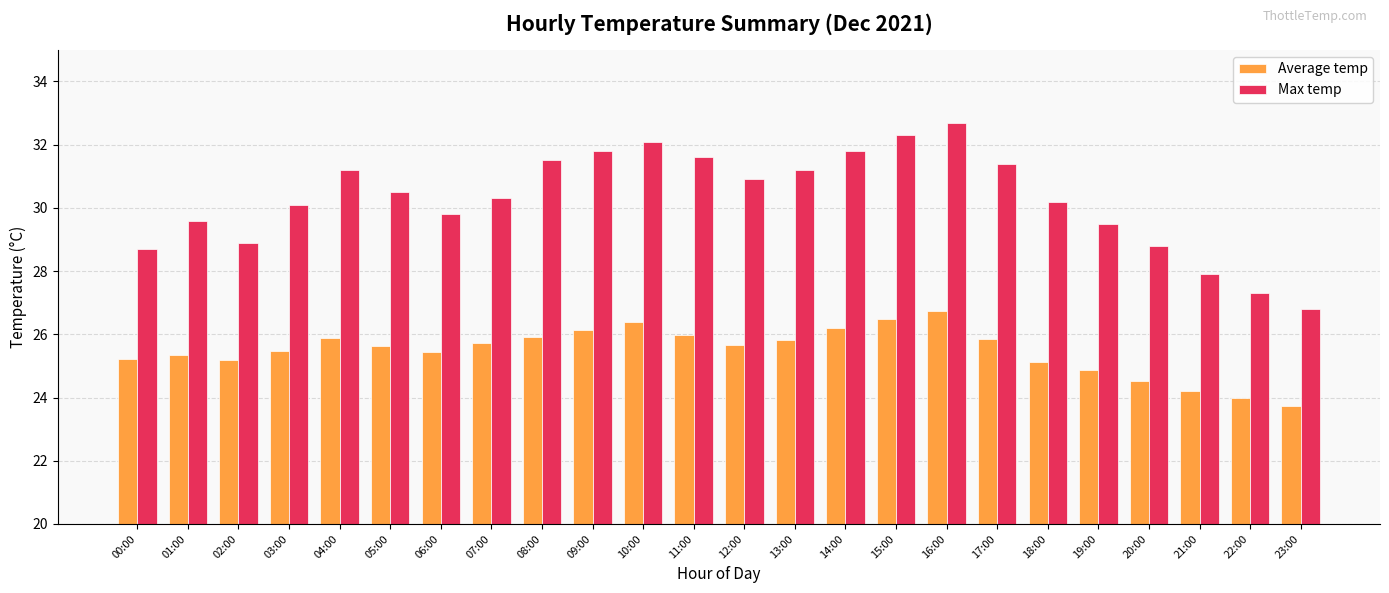

What is the label of the 10th bar from the left?

09:00